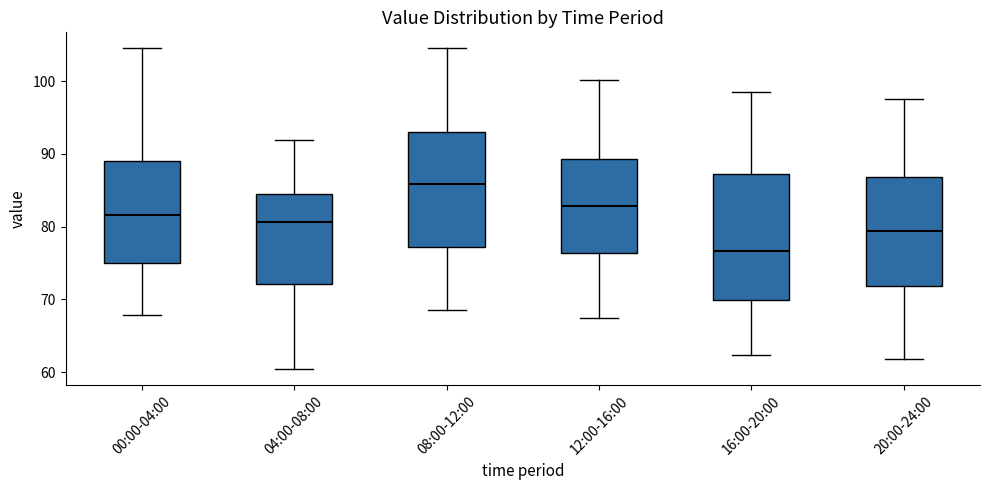

Which box is the tallest, from its lower edge to its upper edge?

16:00-20:00